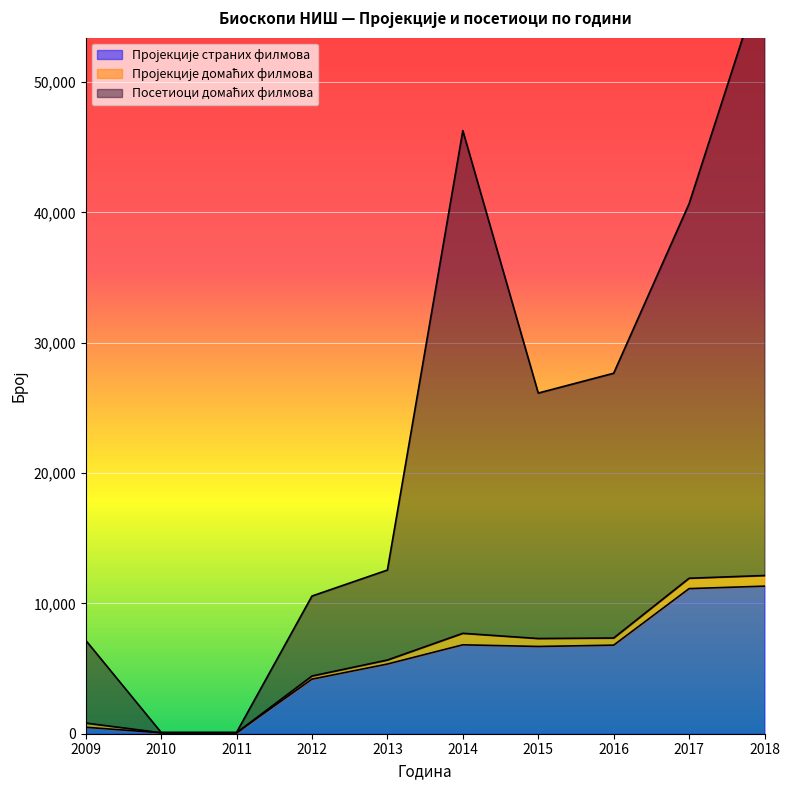

Which series has the largest total across all categories?

Посетиоци домаћих филмова